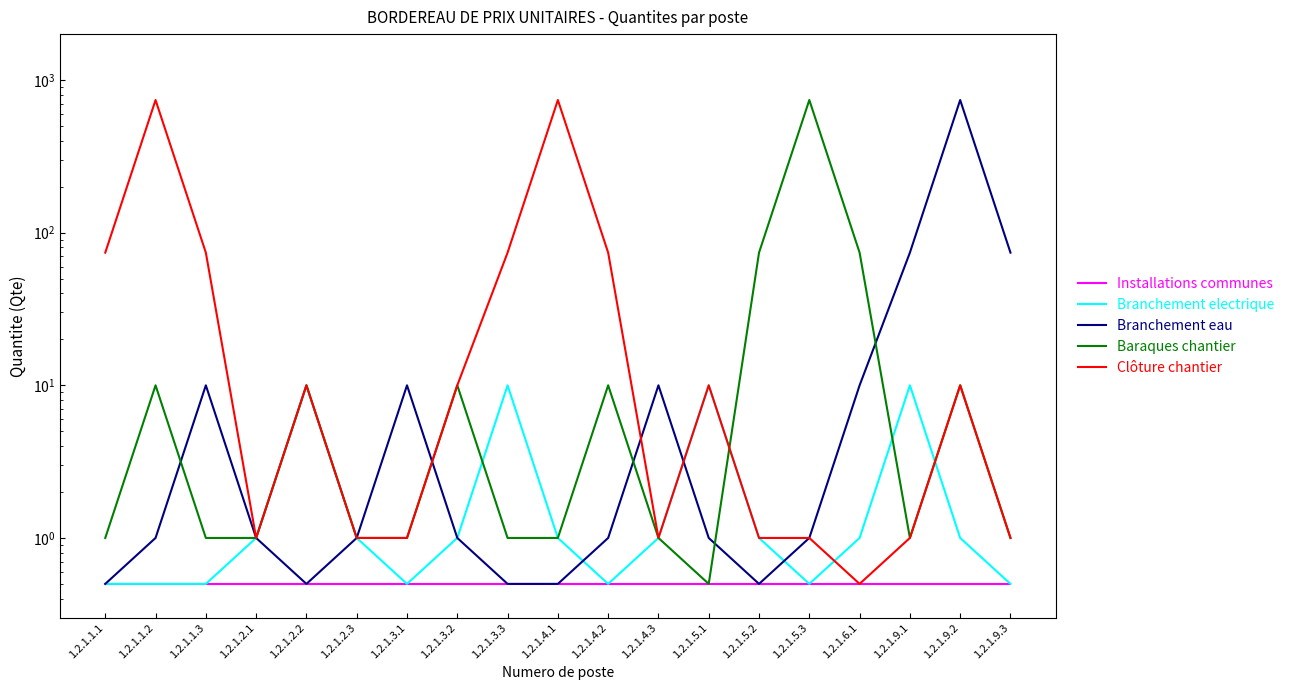

At which label is Baraques chantier closest to 370?

1.2.1.5.2